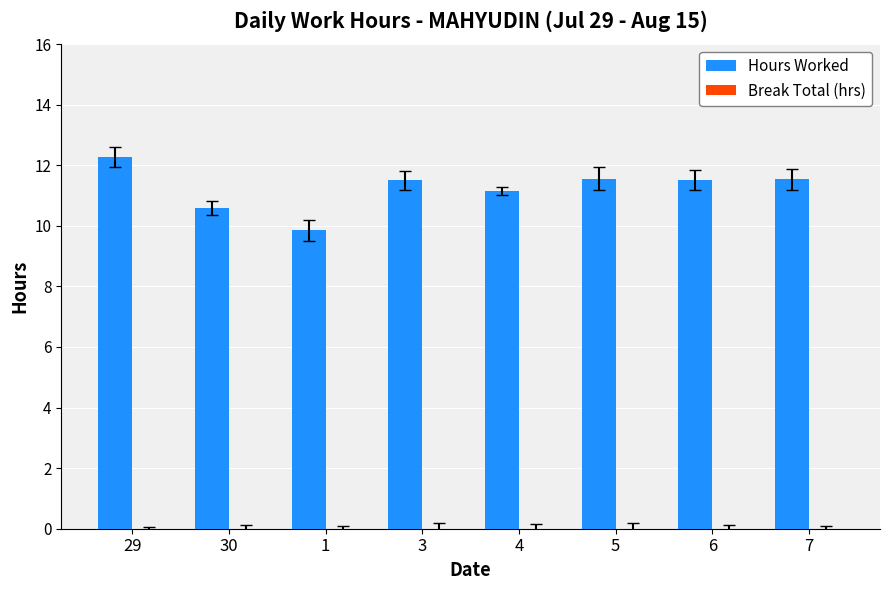

What is the change in value from 4 to 5?

+0.4